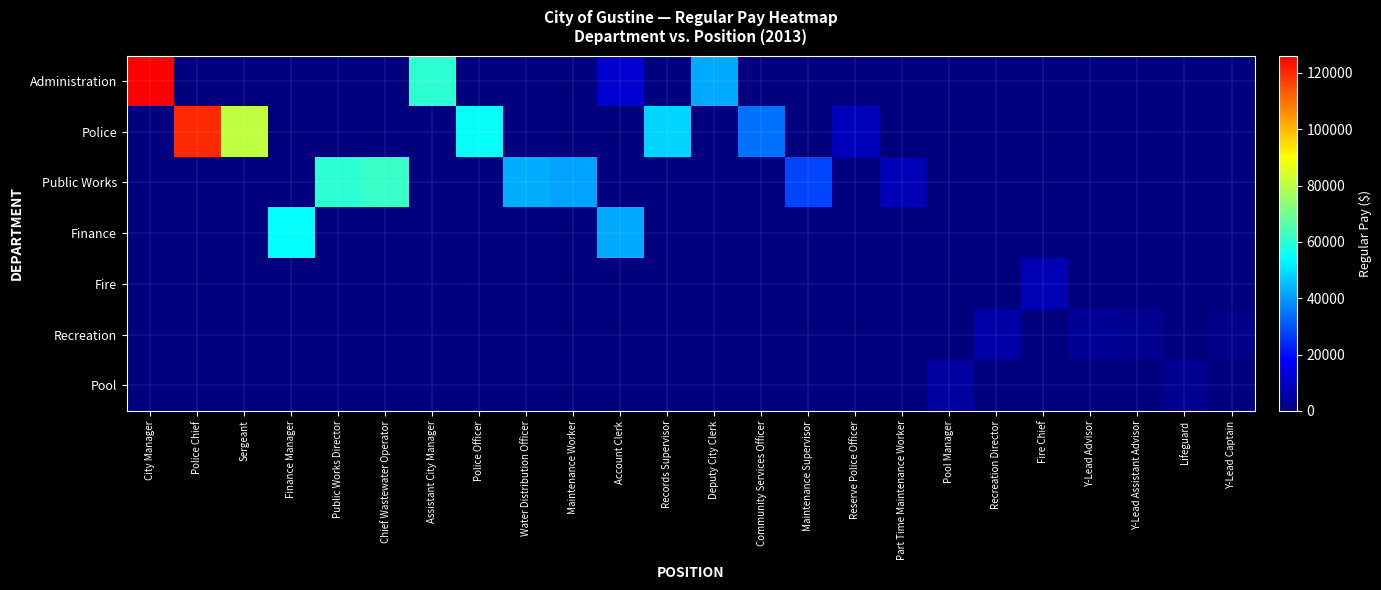

Count the number of data series in this chart.

7